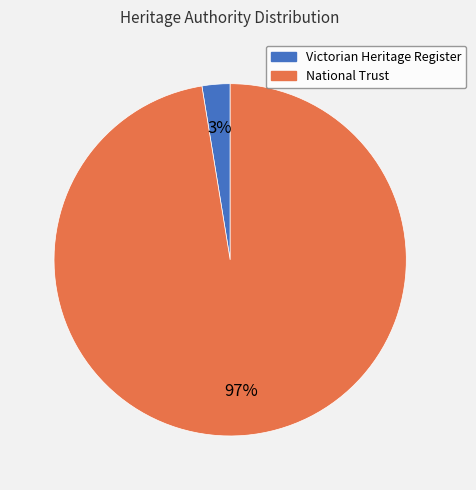

Which category has the smallest portion of the pie?

Victorian Heritage Register